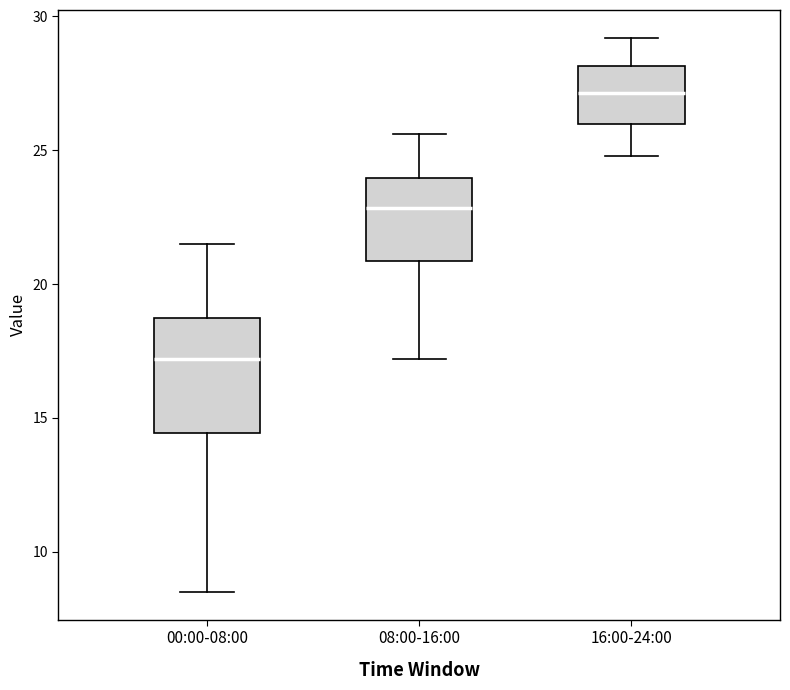

Which box's median line is the lowest?

00:00-08:00